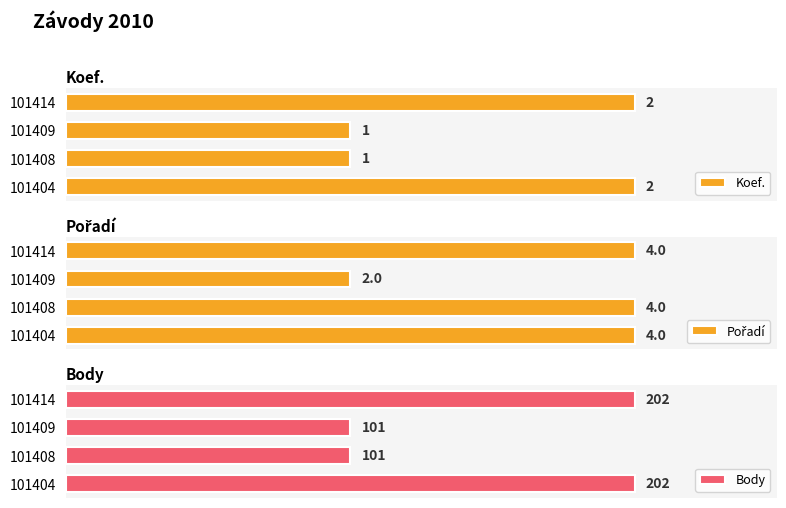

At how many categories does at least one series exceed 155?

2